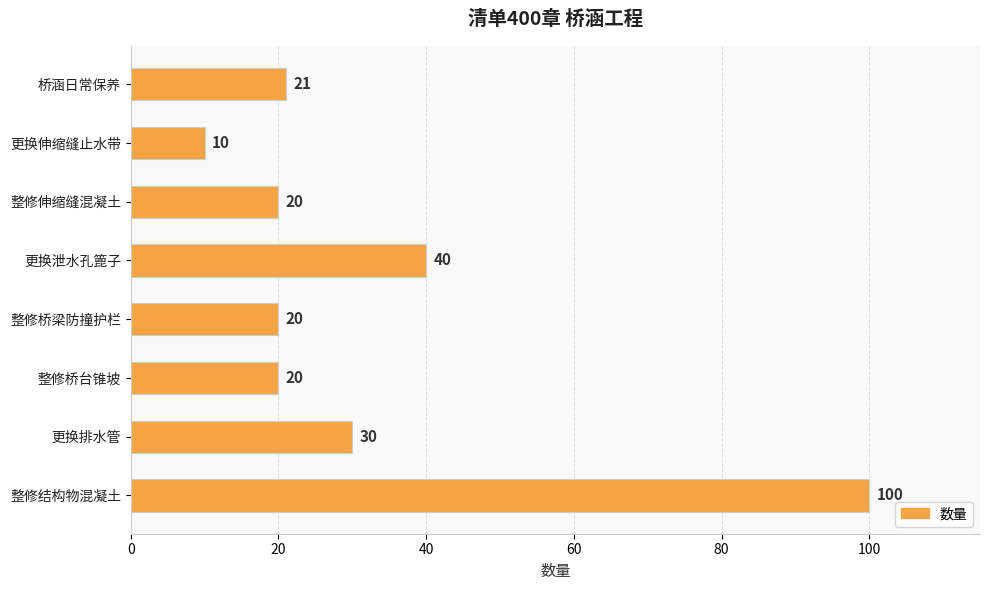

Reading top to bottom, what are all the values shown in this chart?

桥涵日常保养=21	更换伸缩缝止水带=10	整修伸缩缝混凝土=20	更换泄水孔篦子=40	整修桥梁防撞护栏=20	整修桥台锥坡=20	更换排水管=30	整修结构物混凝土=100